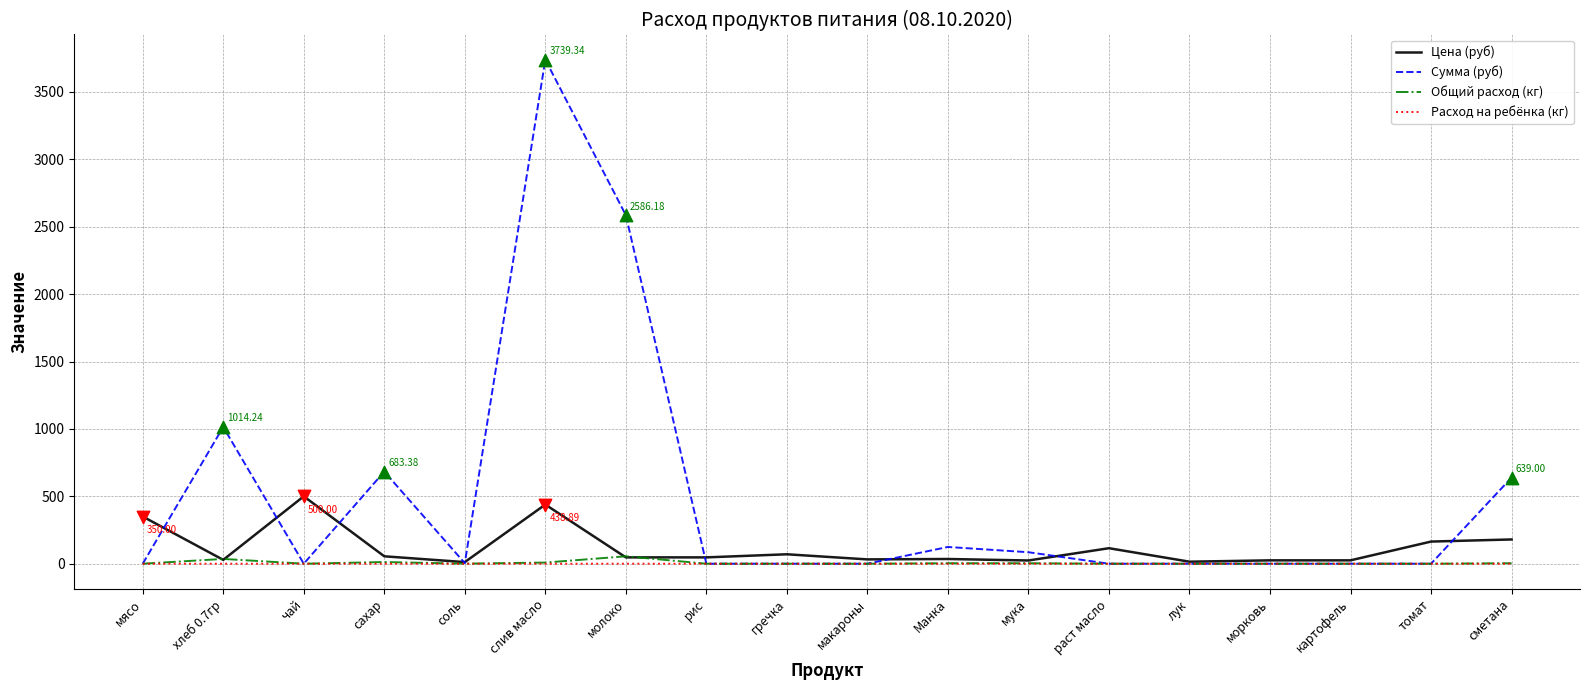

Which series has the largest total across all categories?

Сумма (руб)